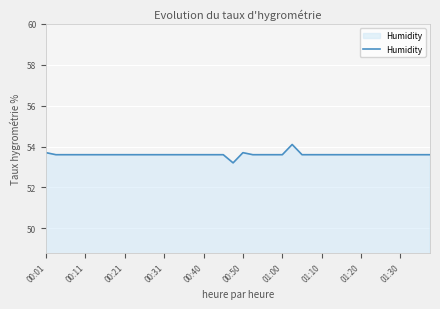

What is the maximum value shown in the chart?

54.1